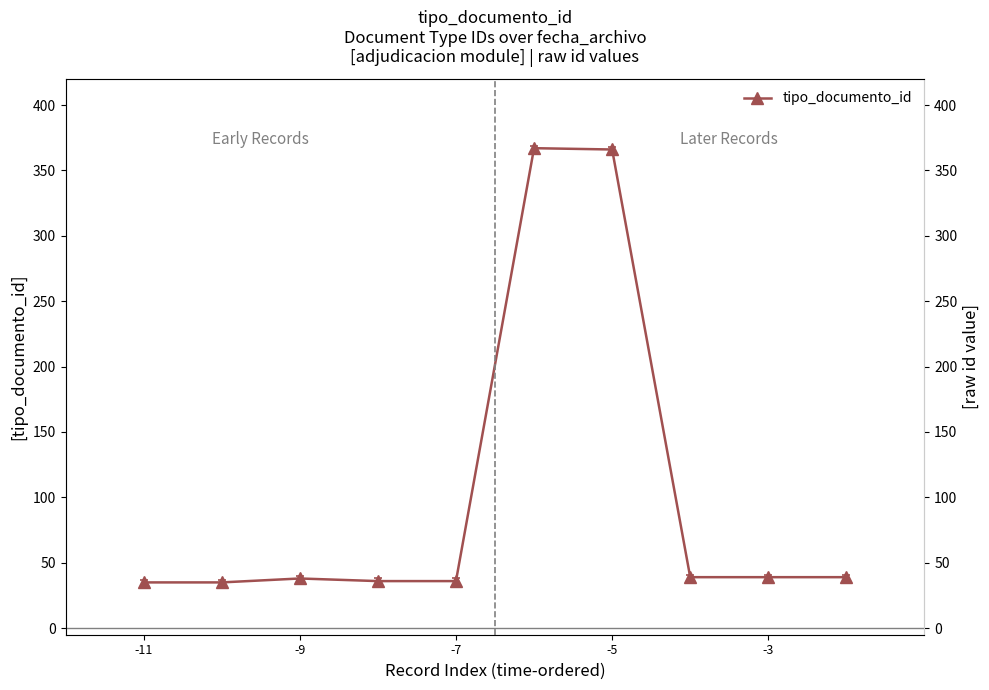

True or false: the data has more than 1 interior local peaks.

True